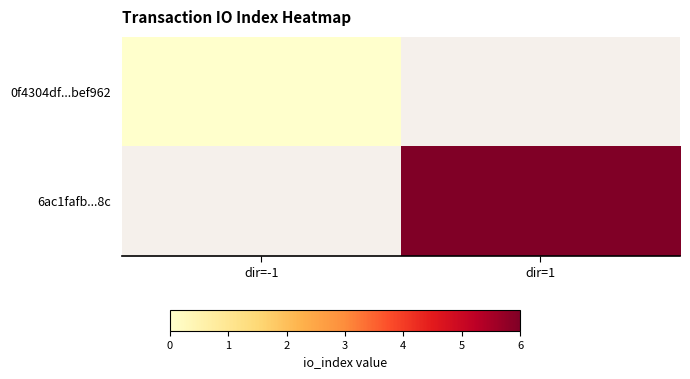

Which label corresponds to the largest value in the chart?

dir=1